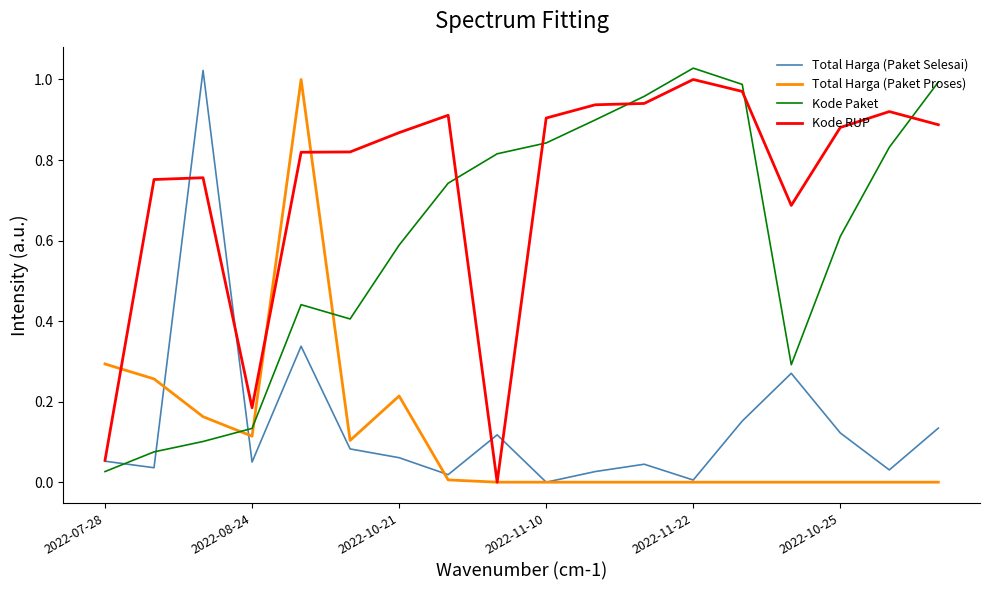

Which series ends up on top after the final intersection of Kode Paket and Total Harga (Paket Proses)?

Kode Paket